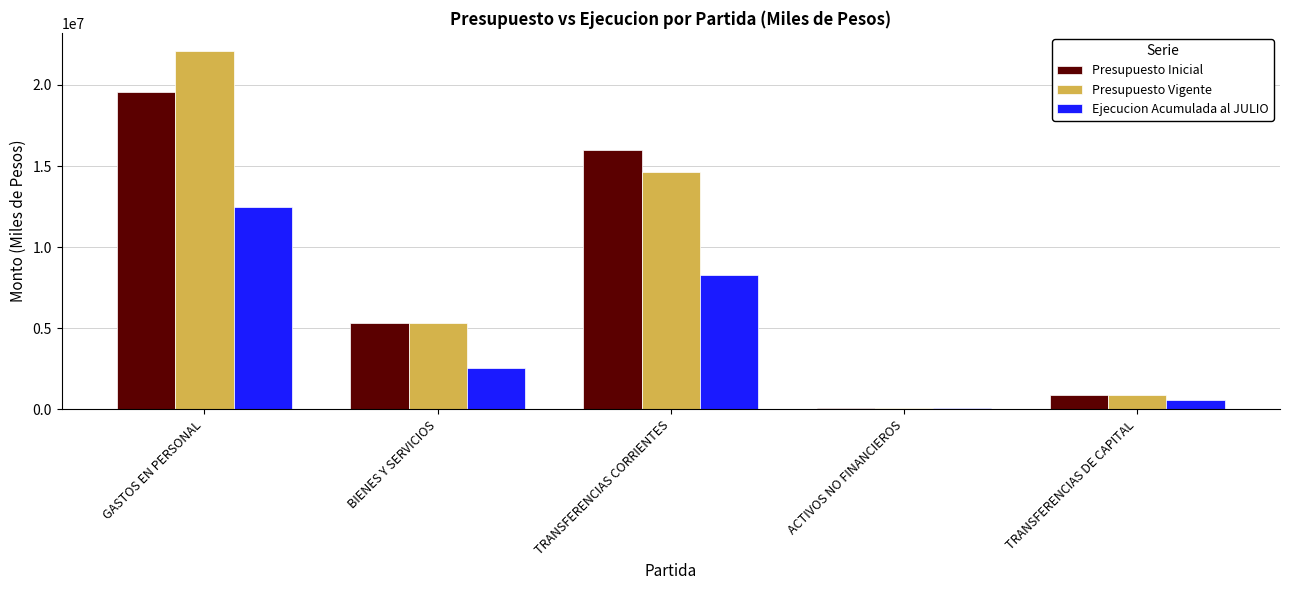

Count the number of data series in this chart.

3